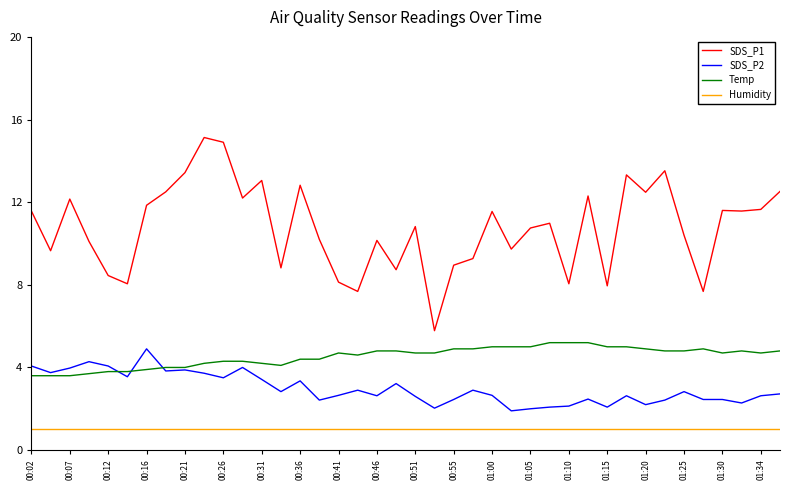

True or false: Temp and Humidity cross at least once.

False